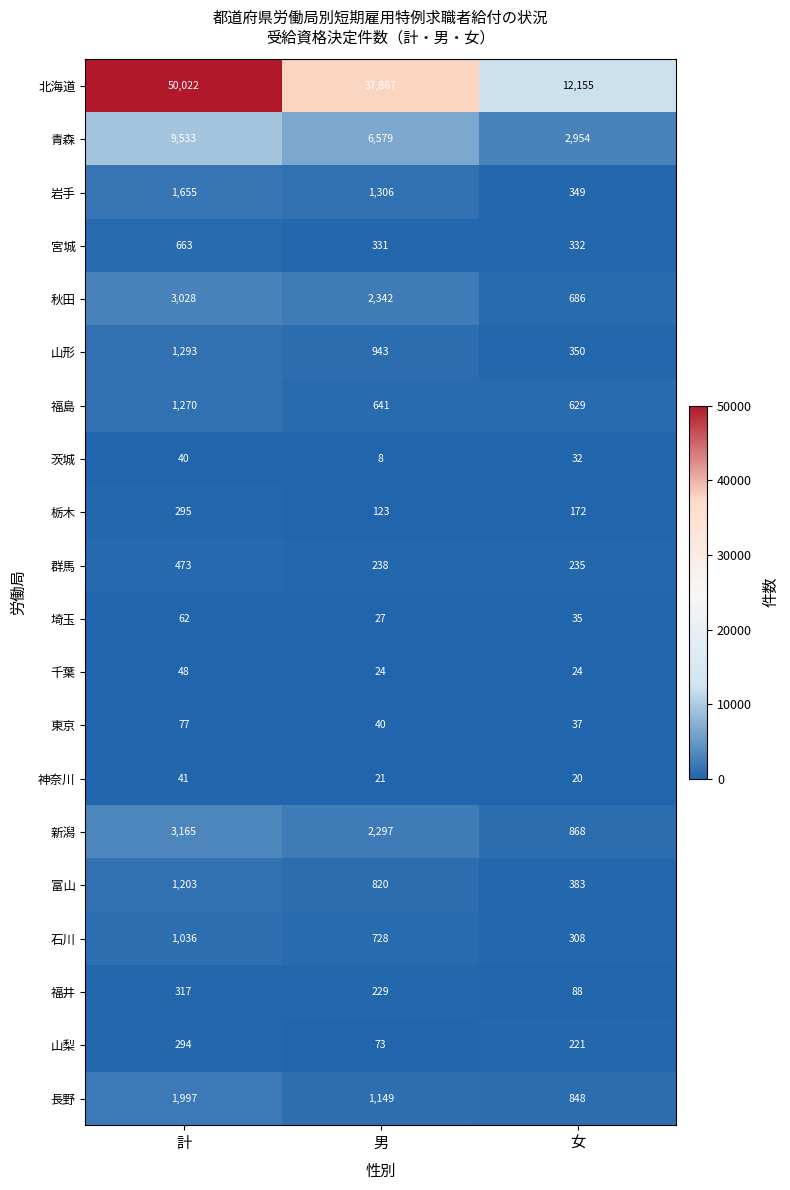

What is the approximate value of 神奈川 at 計, to the nearest 5?

40